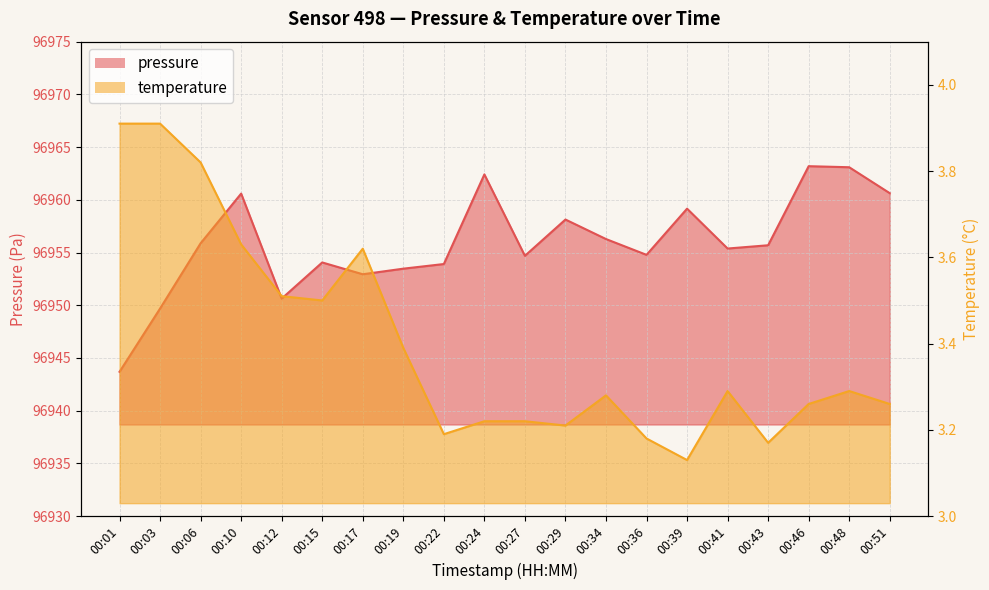

Reading right to left, extract all data points from this chart.

pressure: 96960.6	96963.1	96963.2	96955.7	96955.4	96959.2	96954.8	96956.3	96958.1	96954.7	96962.4	96953.9	96953.5	96952.9	96954.1	96950.6	96960.6	96955.9	96949.7	96943.7
temperature: 3.3	3.3	3.3	3.2	3.3	3.1	3.2	3.3	3.2	3.2	3.2	3.2	3.4	3.6	3.5	3.5	3.6	3.8	3.9	3.9